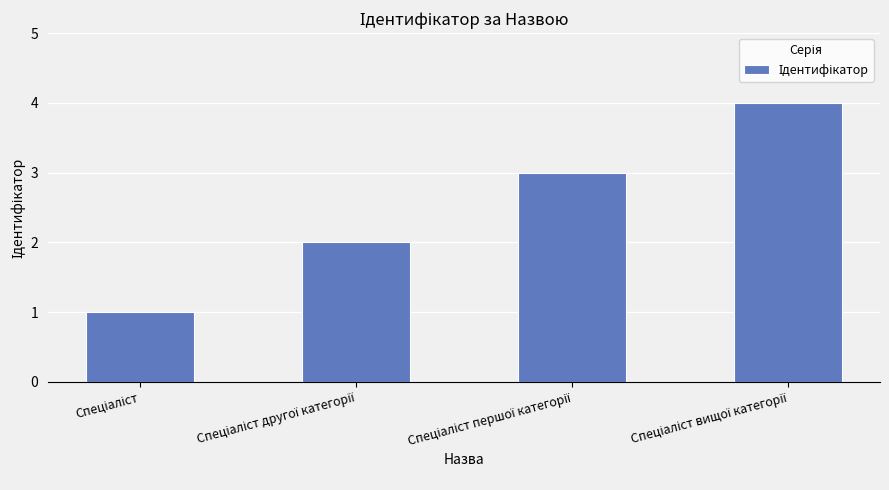

How many data points are less than 3?

2